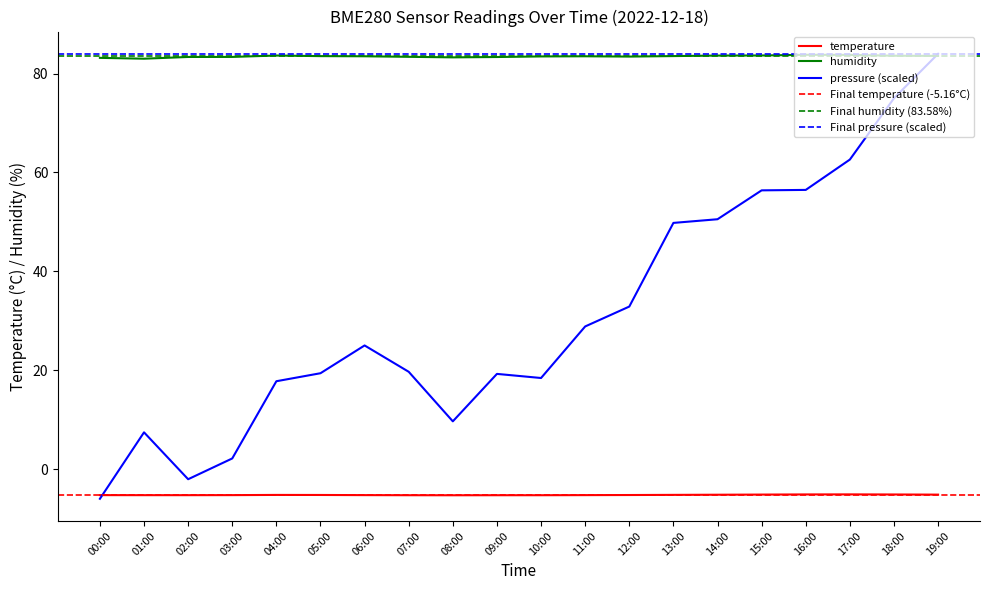

What is the lowest value of the pressure_norm series?

-6.0